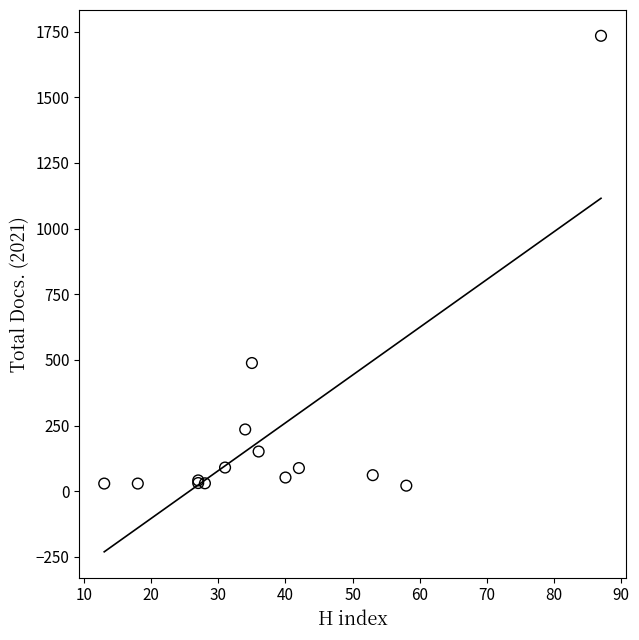

What Y value in the scatter plot is closest to 877?

488